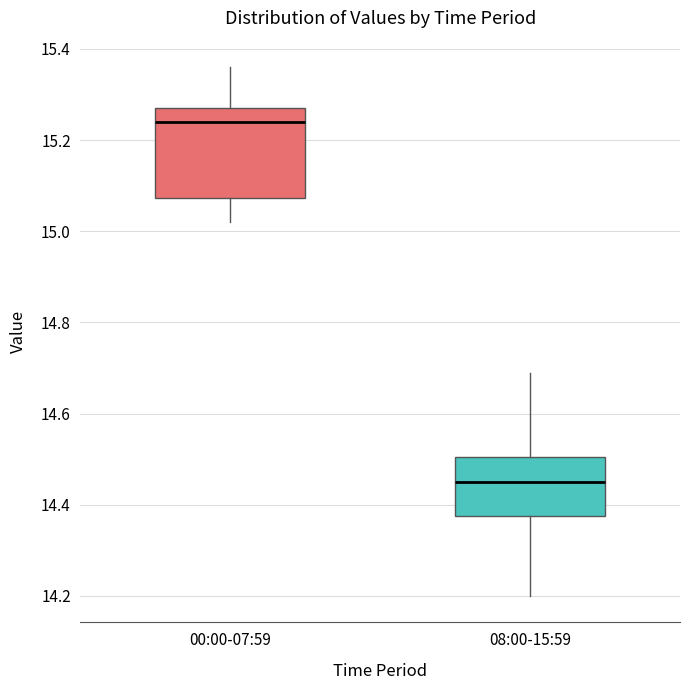

Reading left to right, read every box against the y-axis: the position of its median line, the range the box covers, and the ends of its whiskers. The values are not printed on the chart, so give them approximately, as read against the axis.

00:00-07:59: median 15.24, box 15.08 to 15.28, whiskers 15.02 to 15.36
08:00-15:59: median 14.46, box 14.38 to 14.50, whiskers 14.20 to 14.70